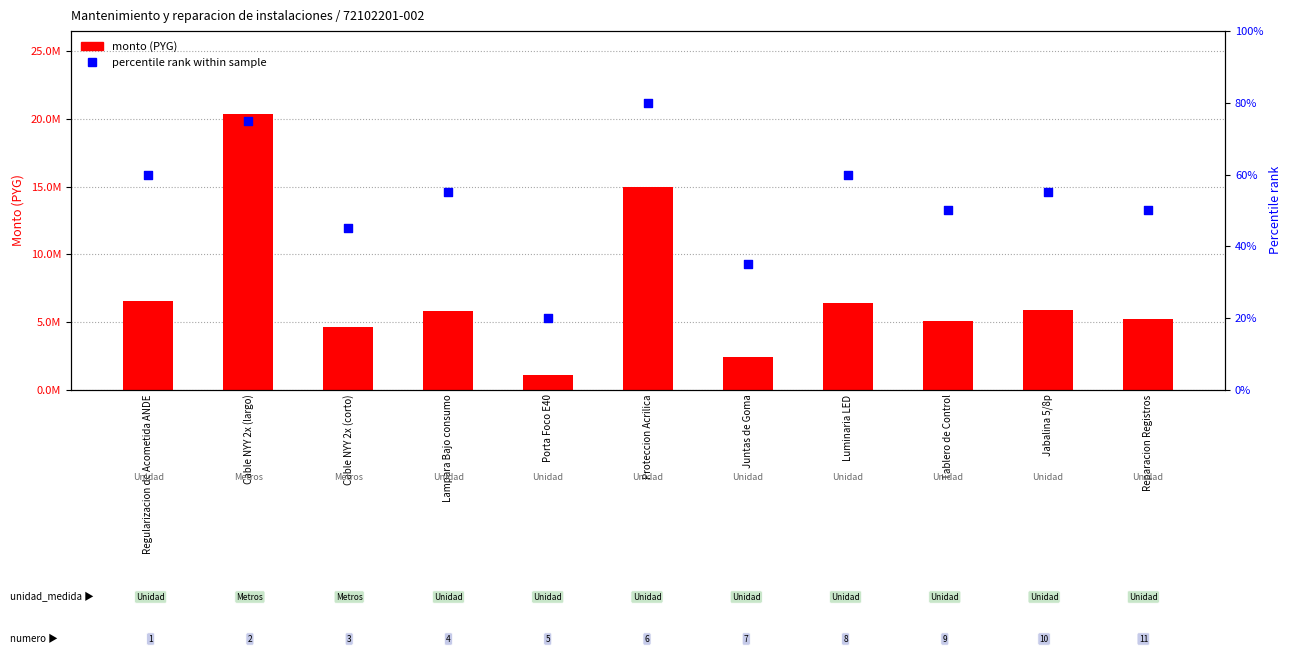

Which series has the largest total across all categories?

monto (PYG)